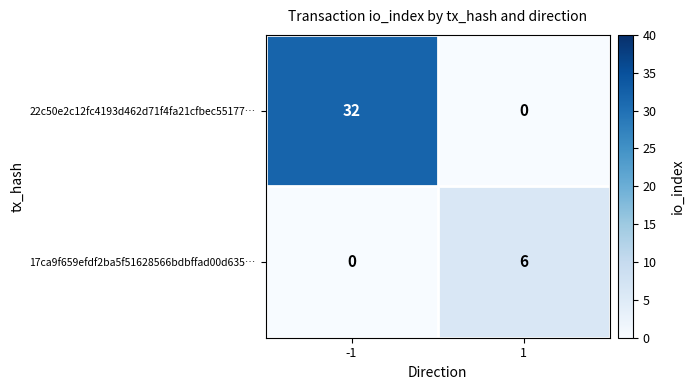

Which series changed the most between -1 and 1?

22c50e2c12fc4193d462d71f4fa21cfbec55177…